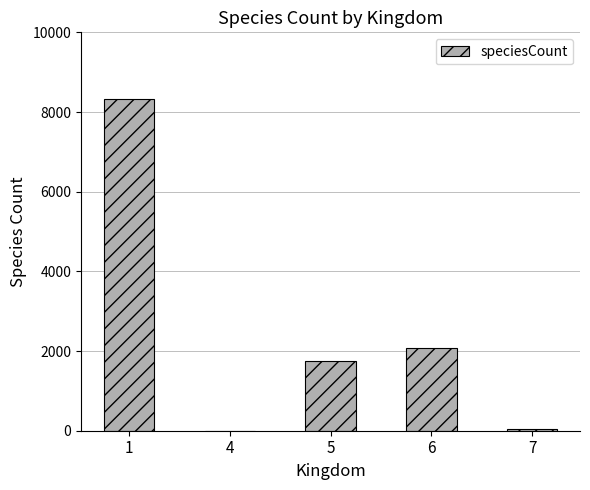

The value at 1 is 13132. True or false?

False